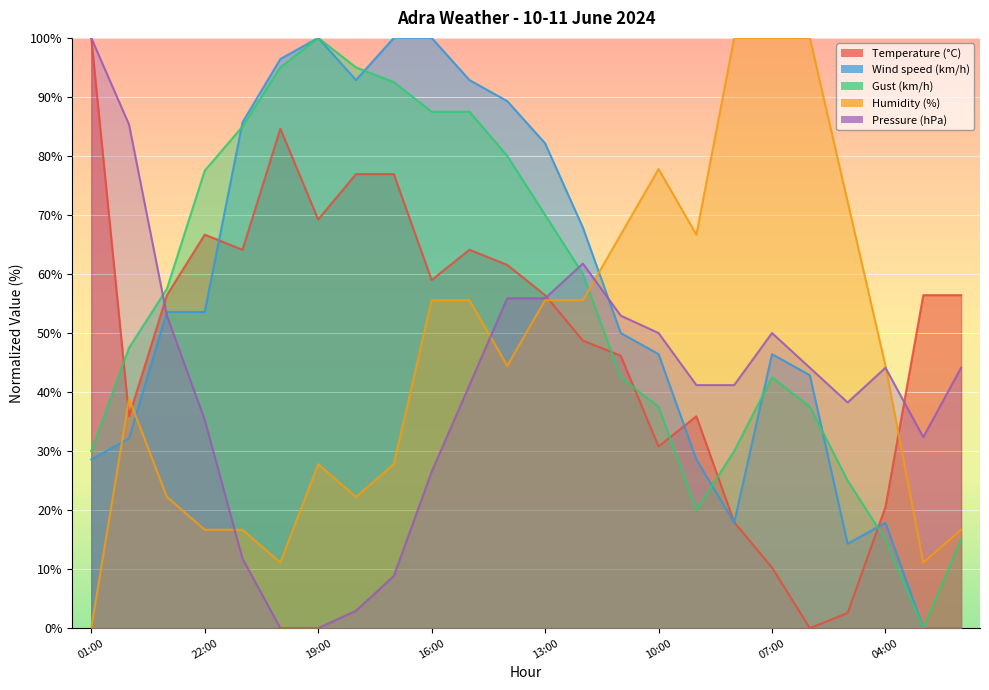

At which label is Humidity (%) closest to 50?

16:00